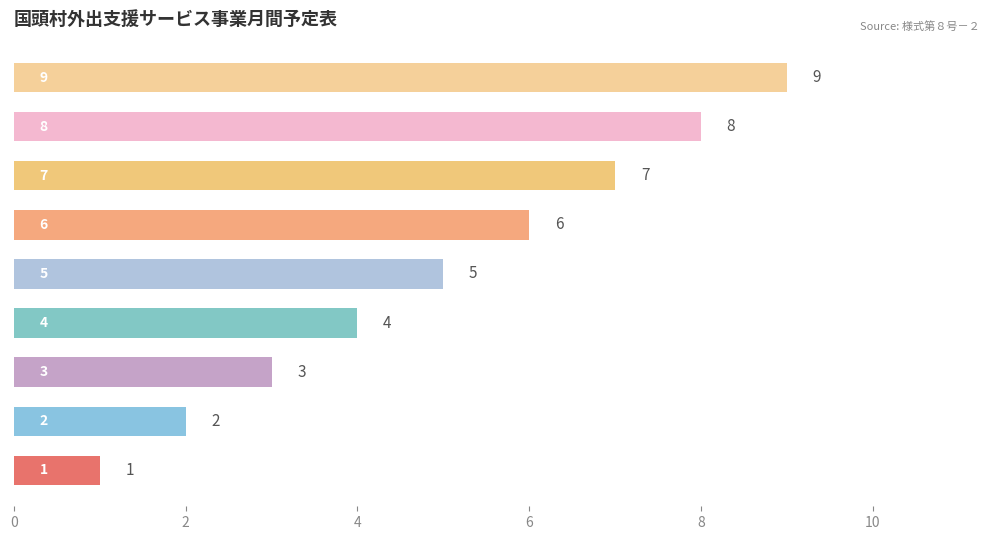

How many values are between 3 and 7?

5